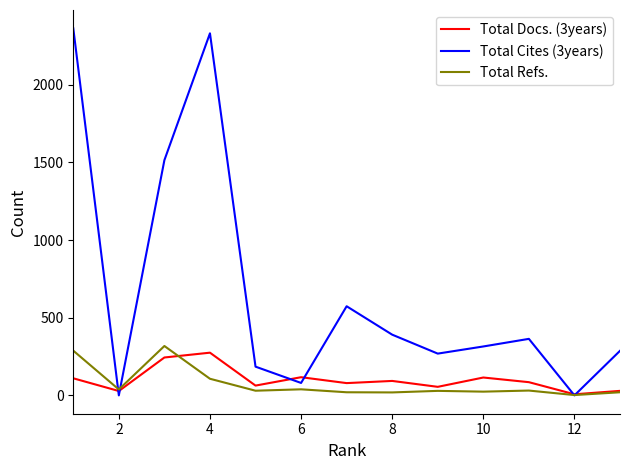

Which series has the widest spread of values?

Total Cites (3years)